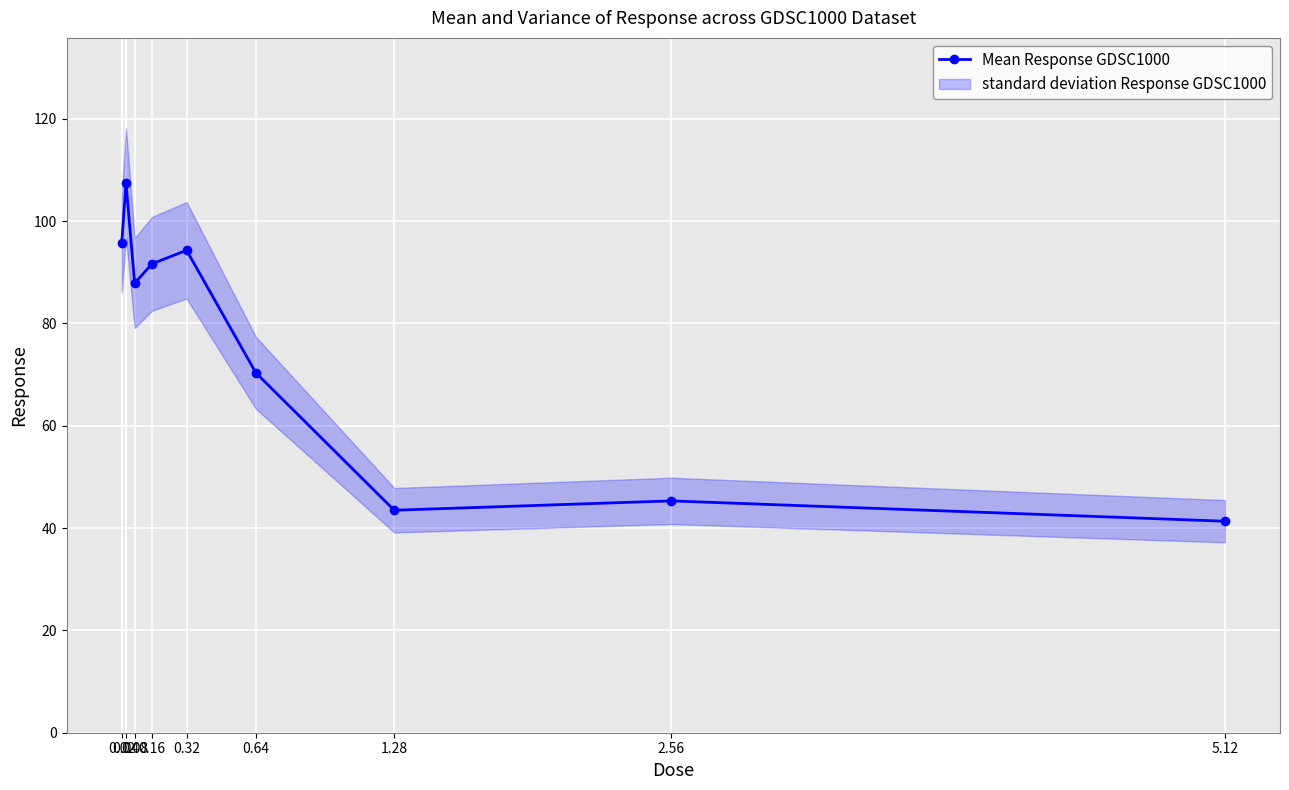

List the labels in order of value, smallest first.

5.12, 1.28, 2.56, 0.64, 0.08, 0.16, 0.32, 0.02, 0.04